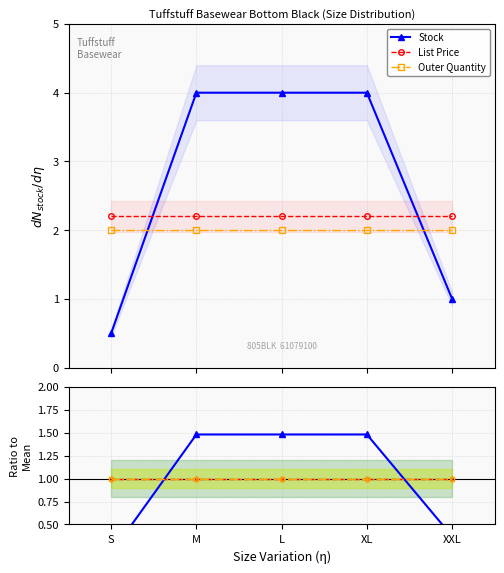

Where do Stock and List Price first cross each other?

S and M